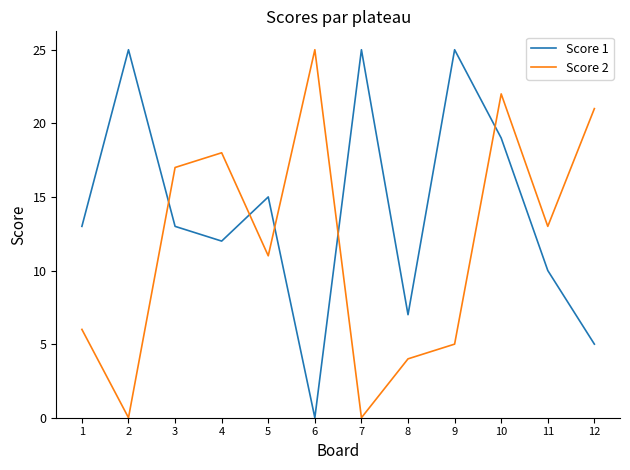

At which label does Score 2 first exceed 13?

3